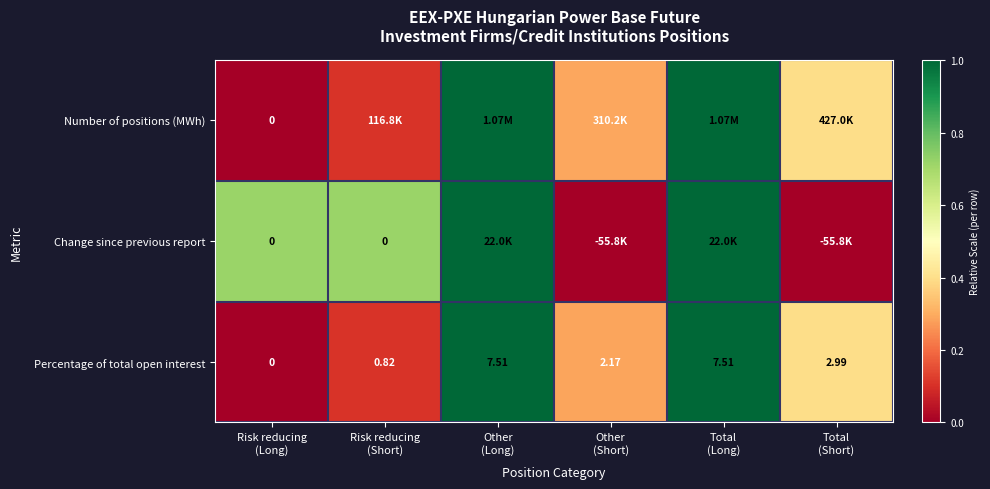

How many values in the Percentage of total open interest series are below 2?

2